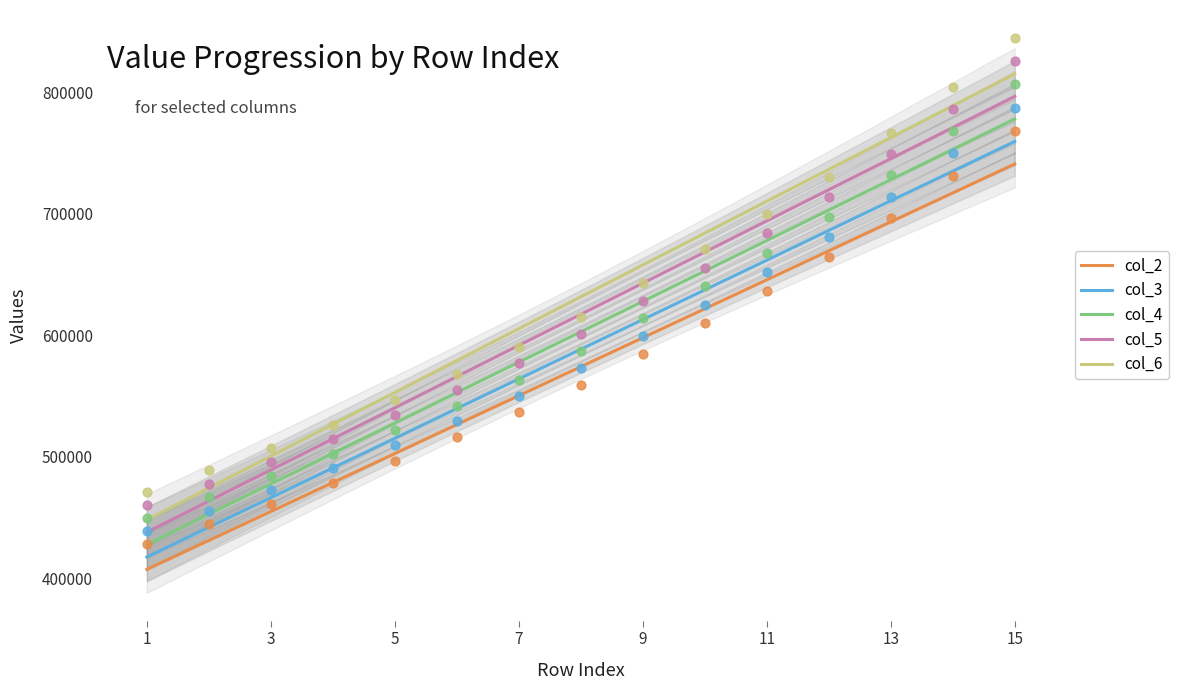

Which series reaches the maximum Y coordinate?

col_6